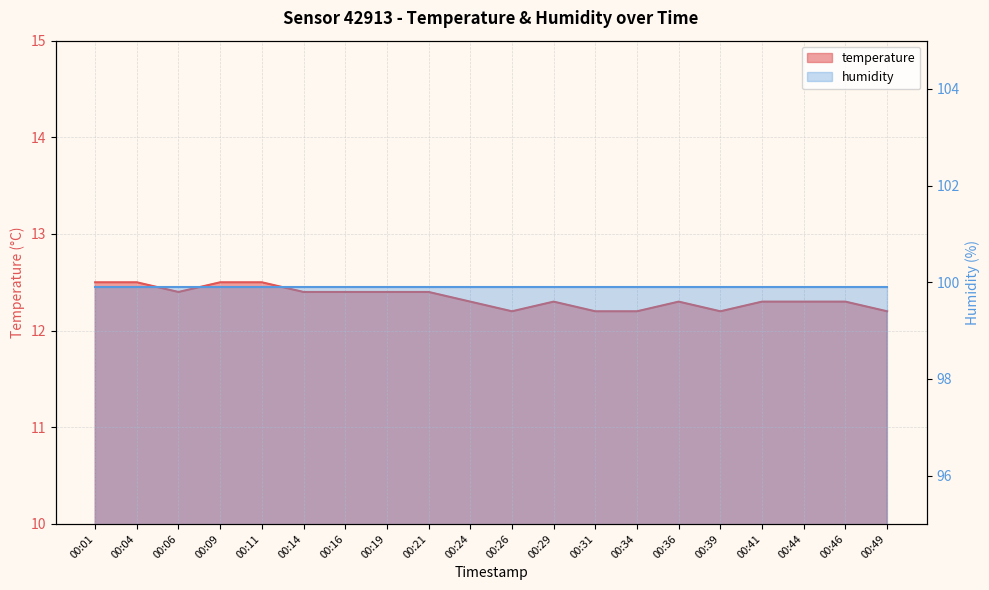

List the labels in order of value, largest first.

00:01, 00:04, 00:09, 00:11, 00:06, 00:14, 00:16, 00:19, 00:21, 00:24, 00:29, 00:36, 00:41, 00:44, 00:46, 00:26, 00:31, 00:34, 00:39, 00:49